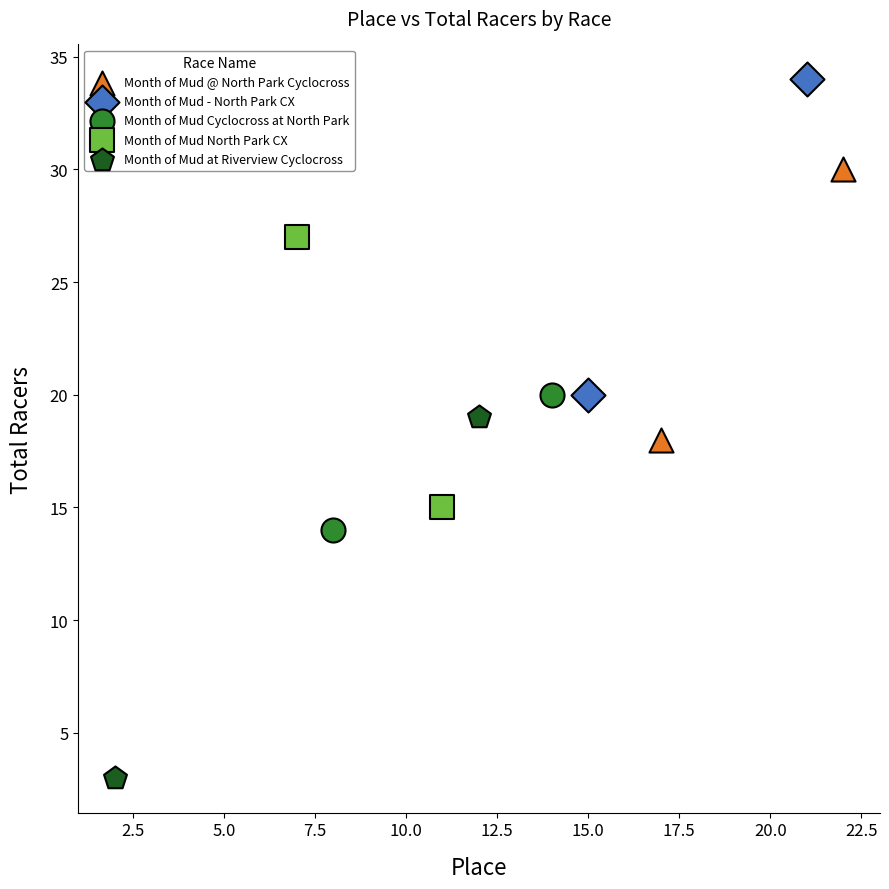

Which series contains the highest Y value?

Month of Mud - North Park CX